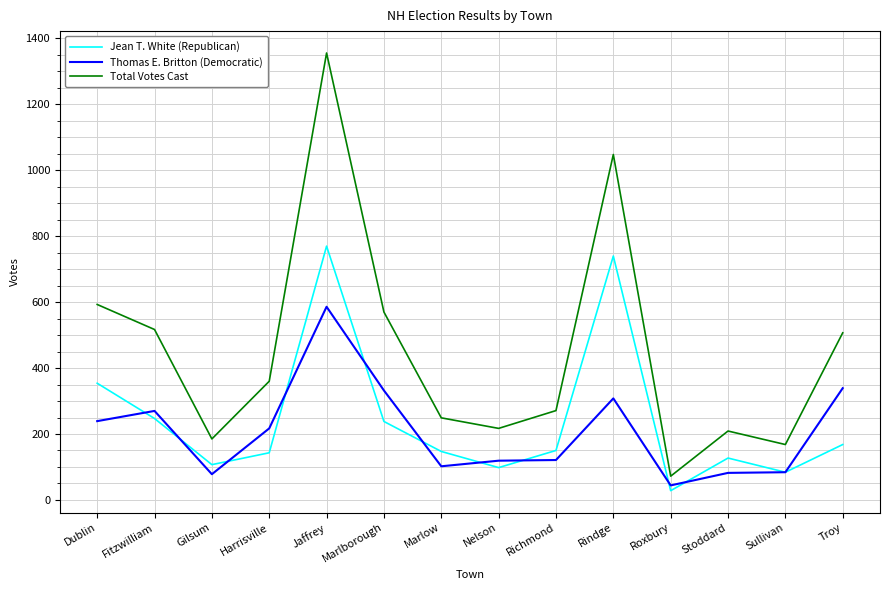

At which label does Thomas E. Britton (Democratic) reach its minimum?

Roxbury